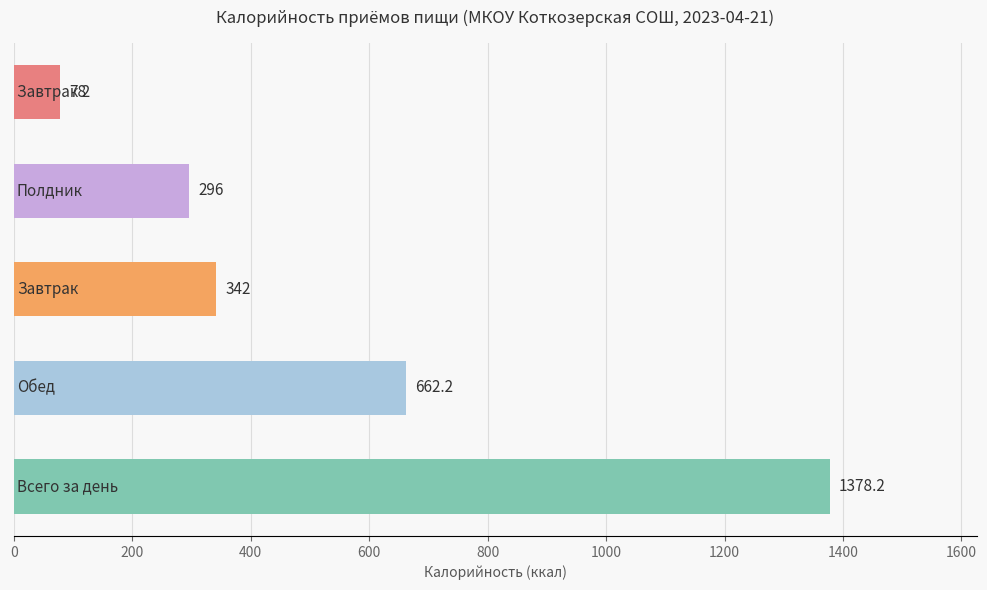

What is the minimum value shown in the chart?

78.0